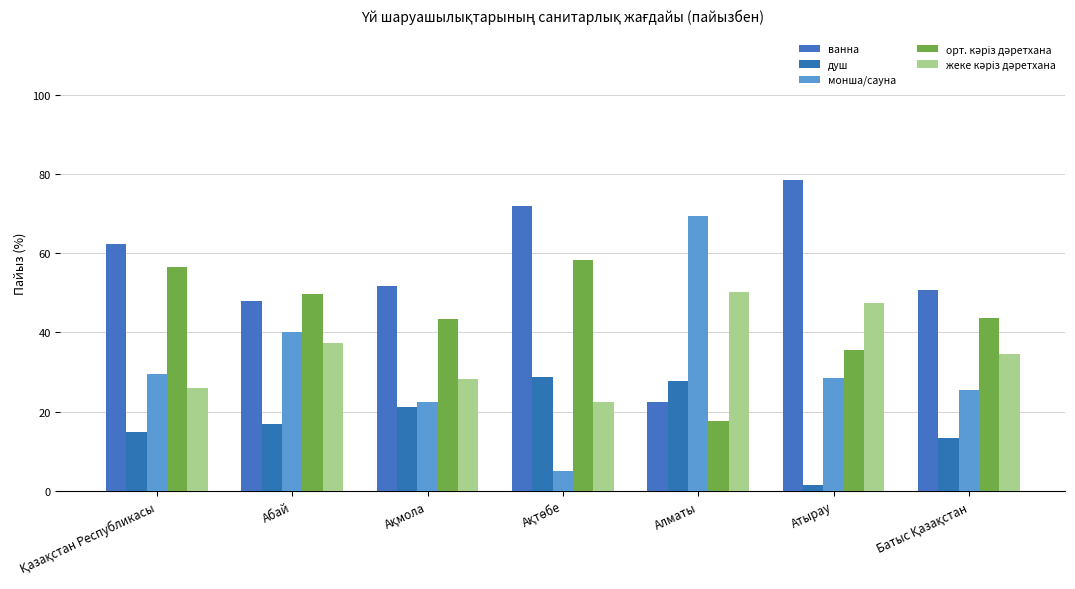

How many bars are there in each group?

5